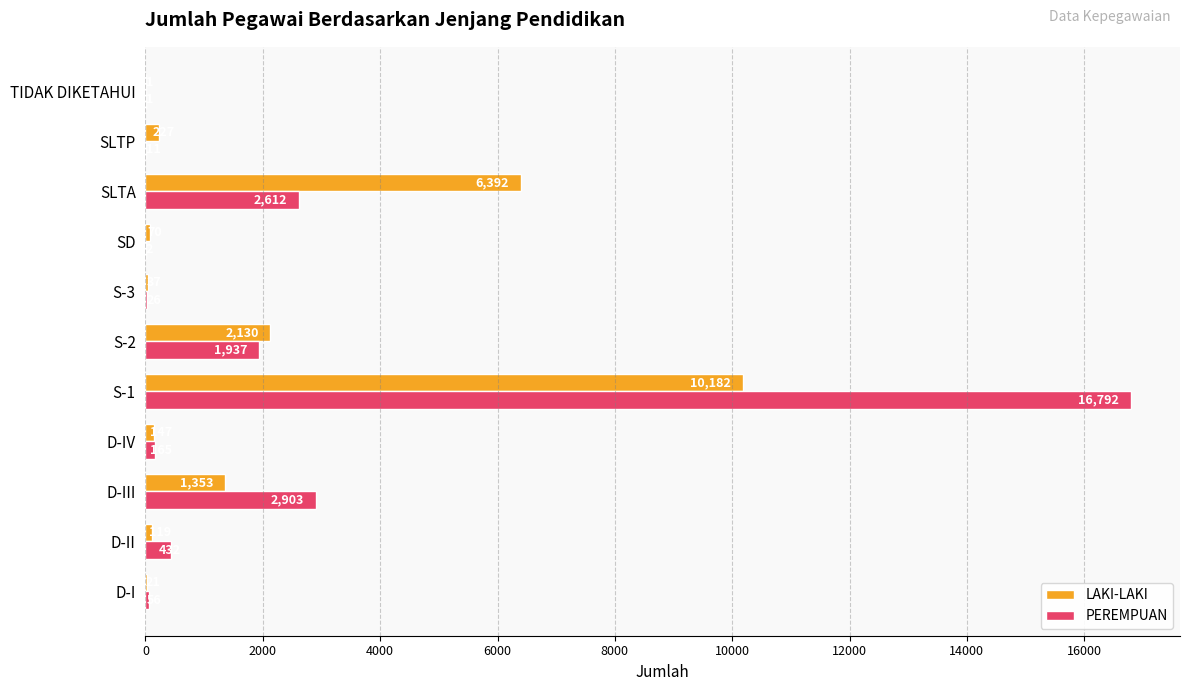

True or false: PEREMPUAN has a value of 442 at S-2.

False